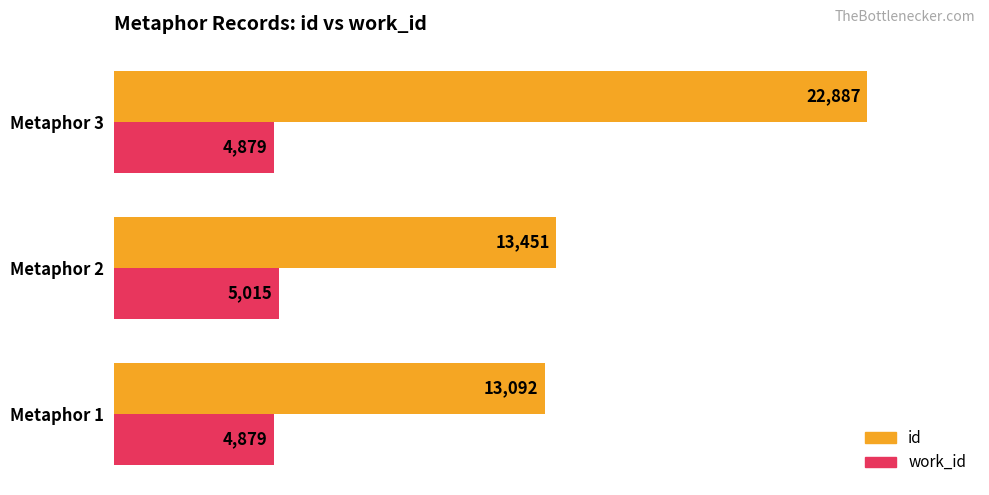

What is the difference between the highest and lowest values at Metaphor 3?

18008